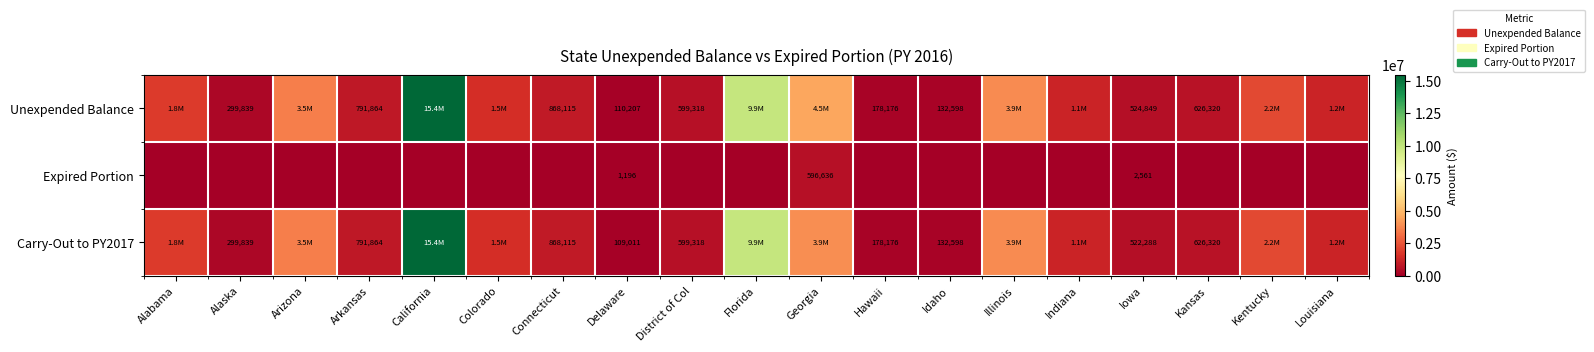

At which category is the sum across all series the highest?

California